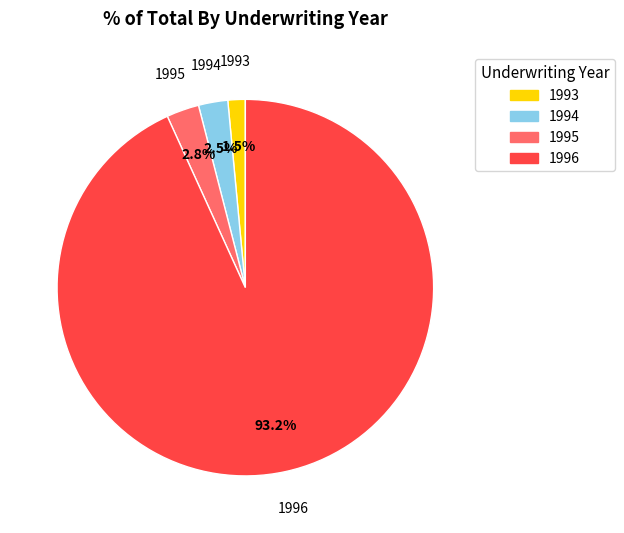

Is there a majority slice in this chart?

Yes